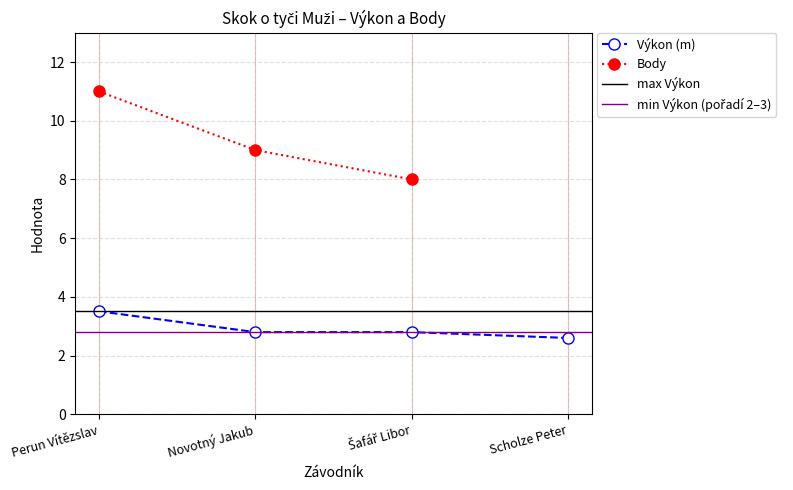

What is the approximate value at Perun Vítězslav?

3.5